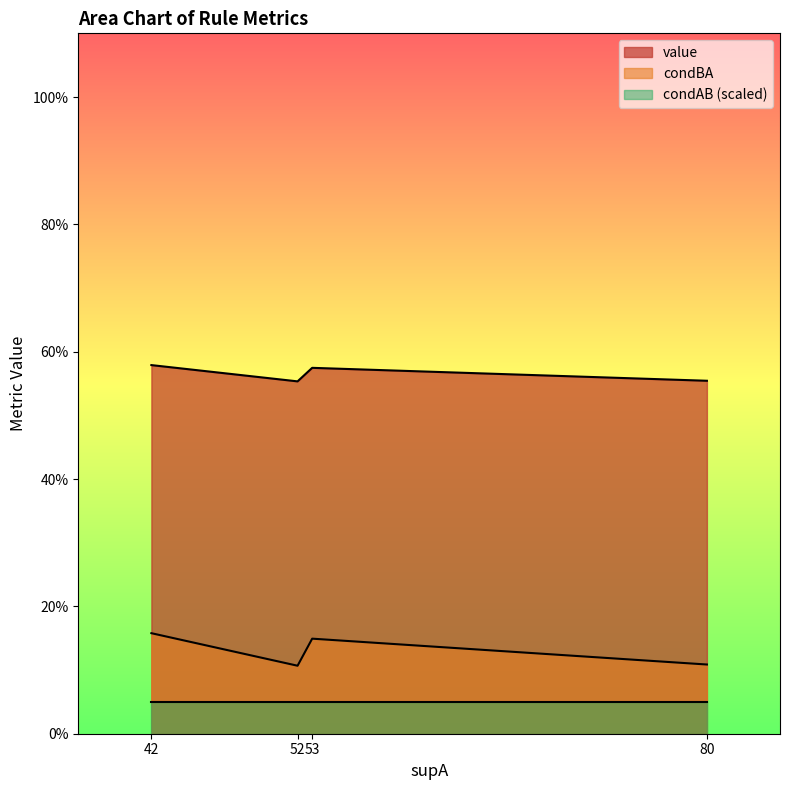

Rank the series by their maximum value, from highest to lowest.

value, condBA, condAB (scaled)